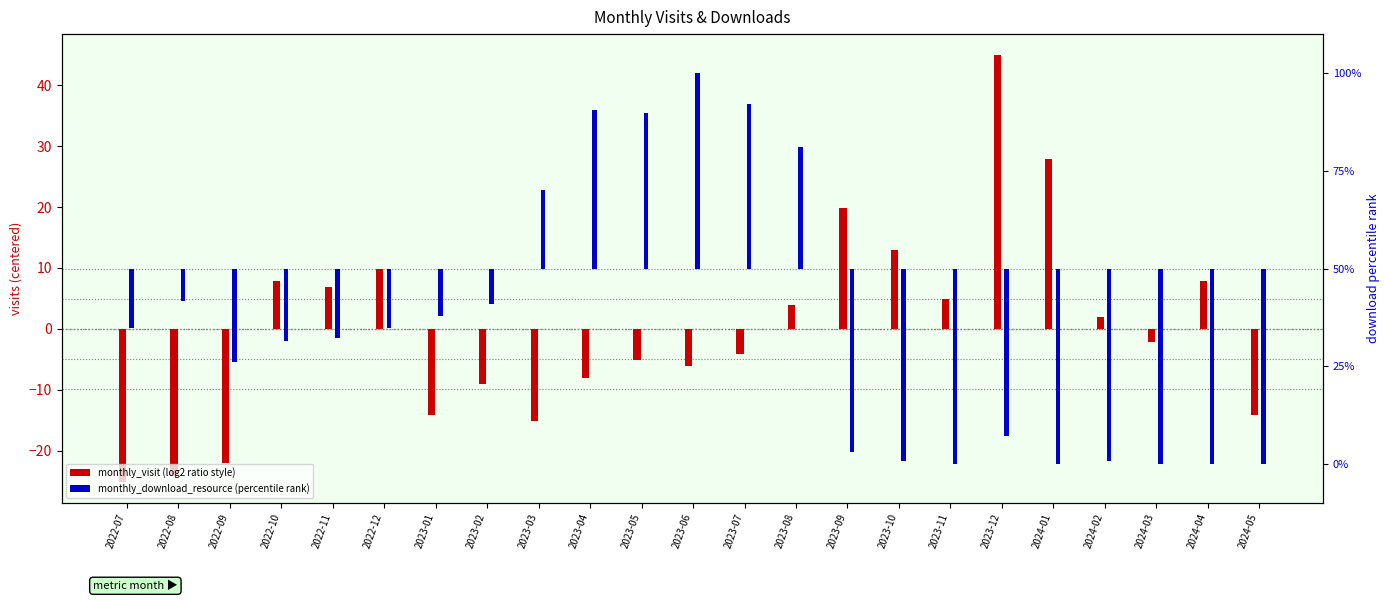

What are all the series names shown in the legend?

monthly_visit (log2 ratio style), monthly_download_resource (percentile rank)